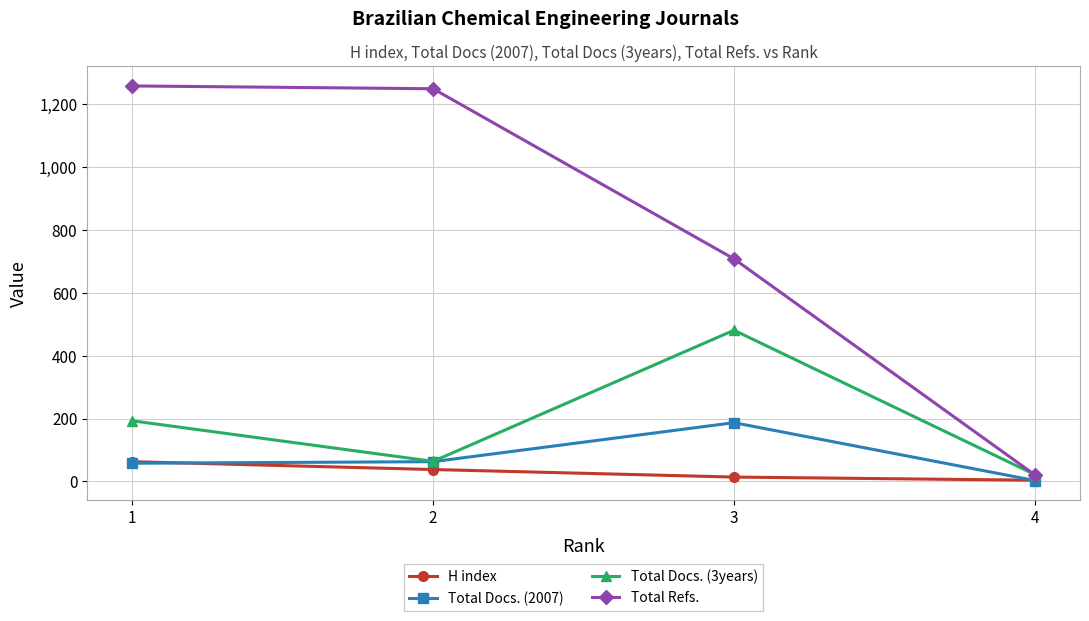

At which category does Total Docs. (3years) reach its first local valley?

2